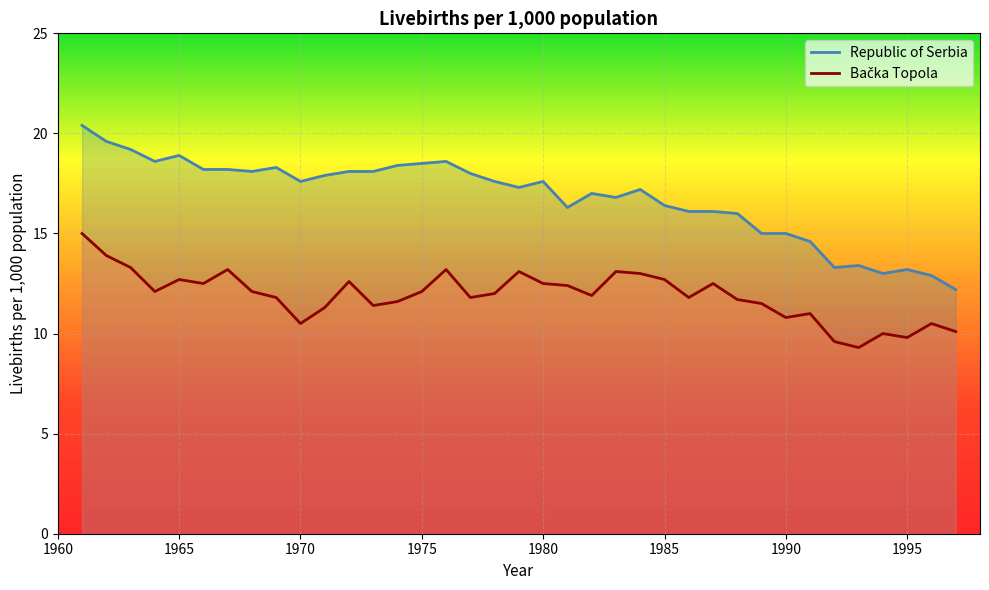

Count the number of categories in the chart.

37